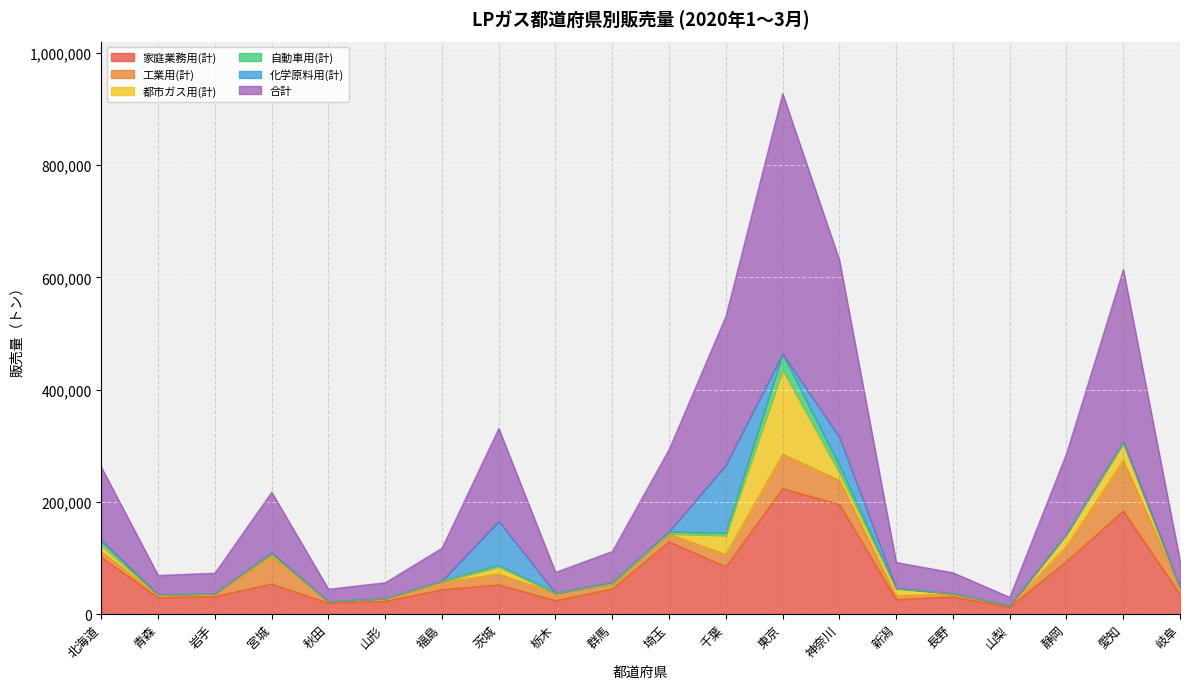

At which category is the sum across all series the highest?

東京